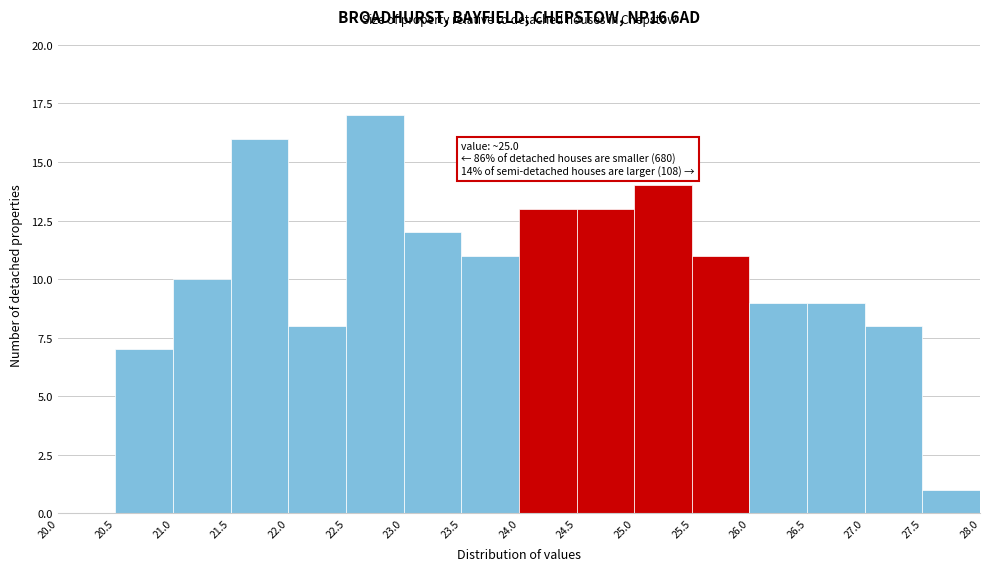

Over which range of the x-axis is the bar tallest?

22.5 to 23.0